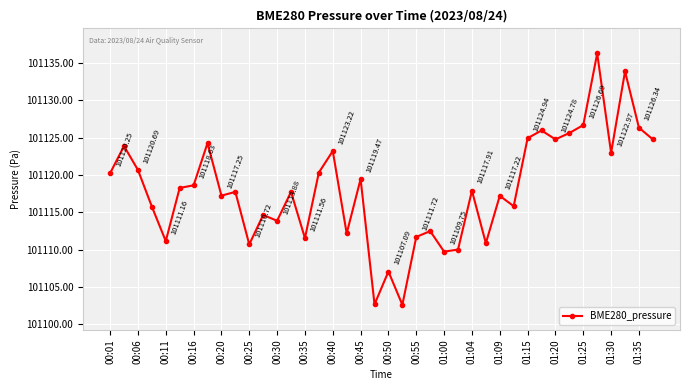

How many points are lower than both their immediate neighbors (excluding endpoints)?

13